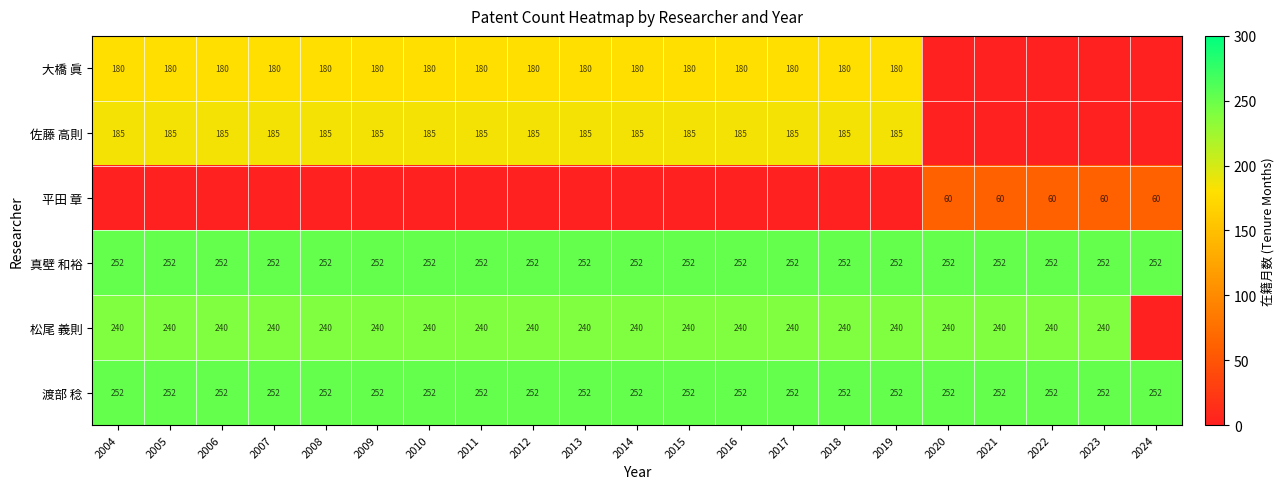

What is the sum of all 真壁 和裕 values?

5292